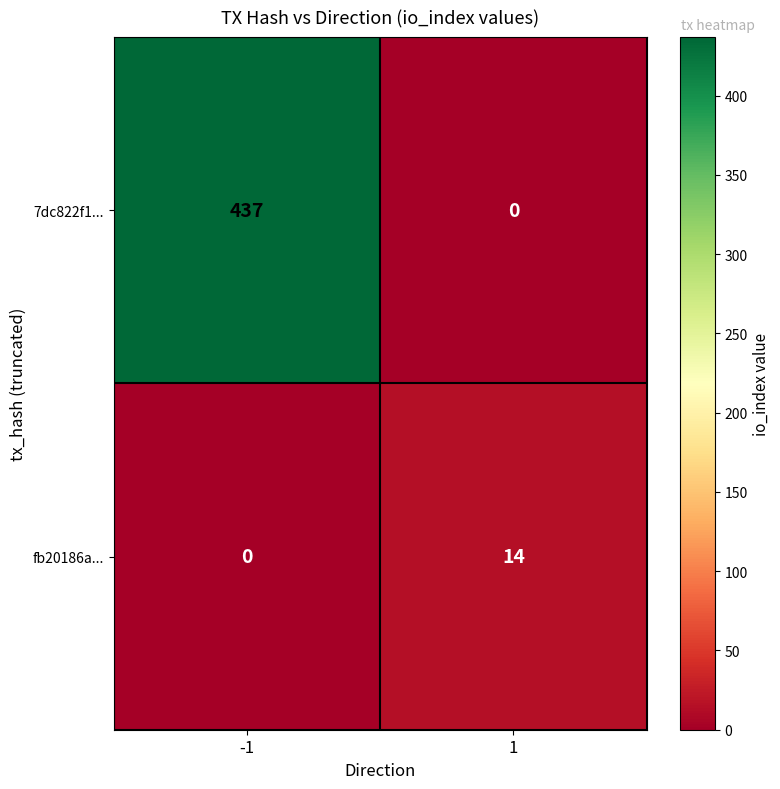

The 7dc822f1... series shows 437 at -1. True or false?

True